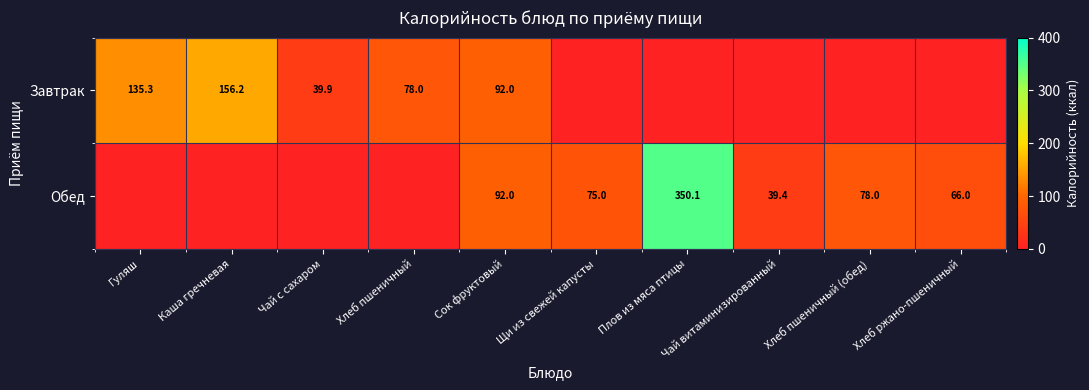

Is it true that Завтрак equals 54.4 at Каша гречневая?

False